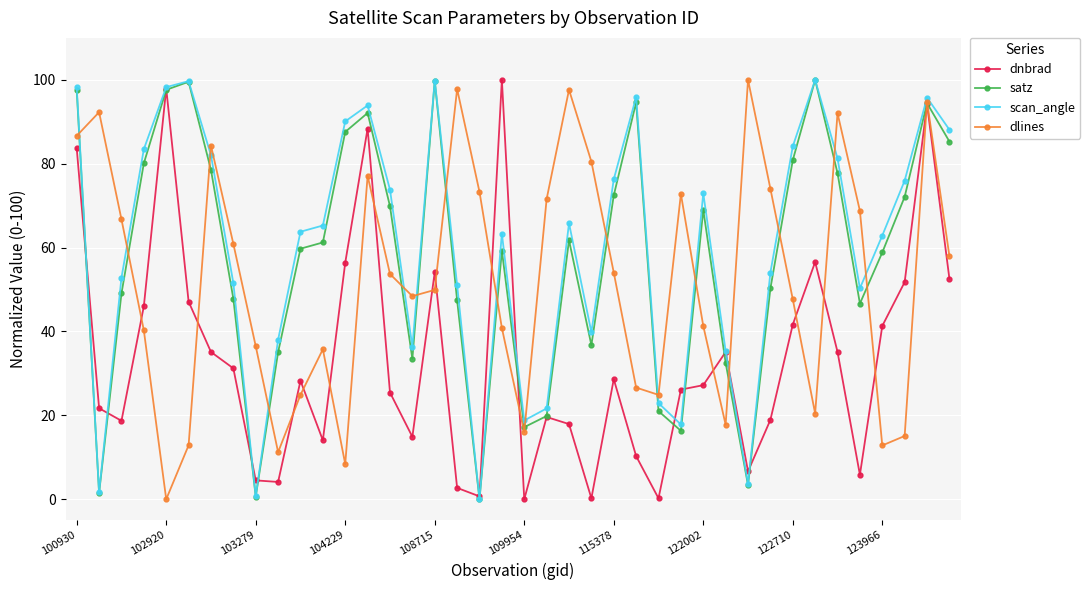

What is the highest value of the scan_angle series?

100.0